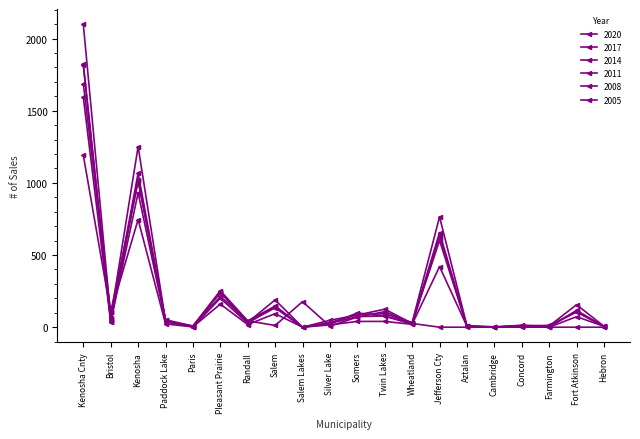

Is this an area chart (filled region under the line)?

No